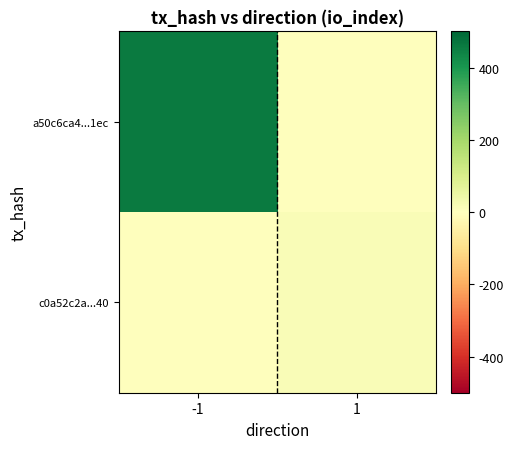

Which has a higher value, 1 or -1?

-1